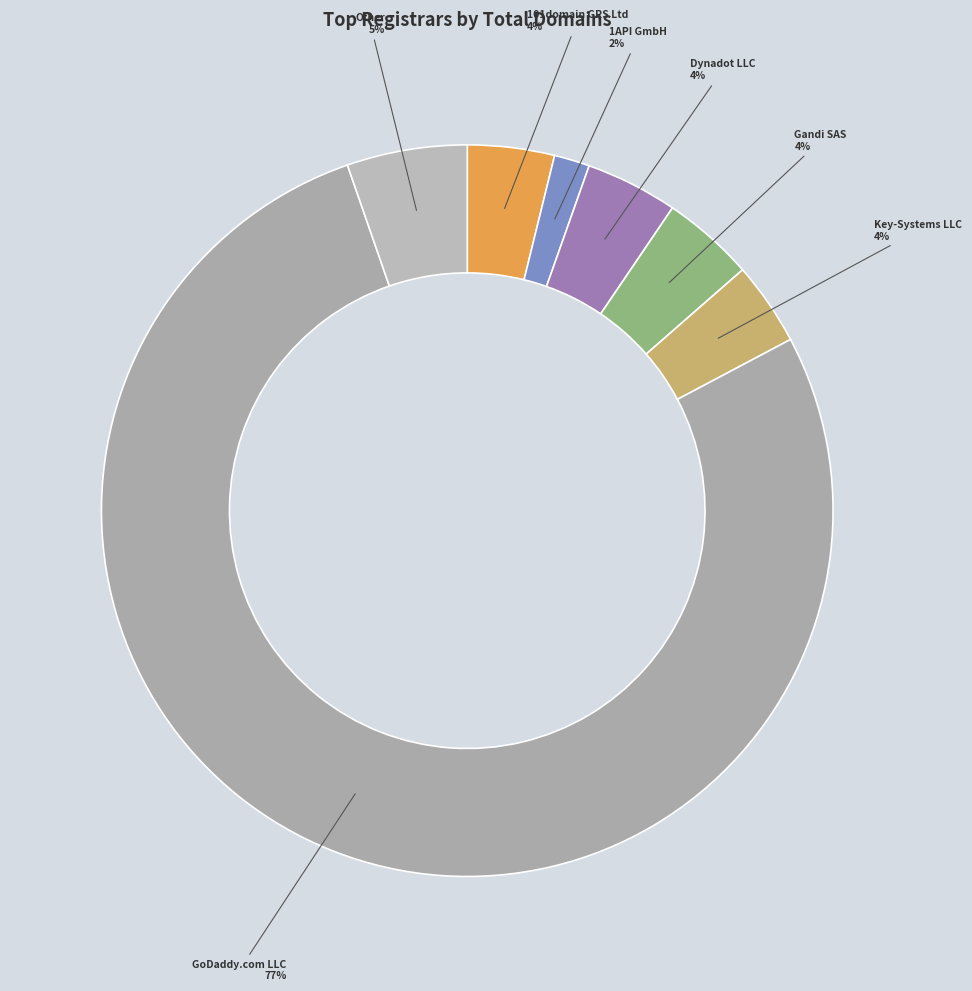

Is there a majority slice in this chart?

Yes